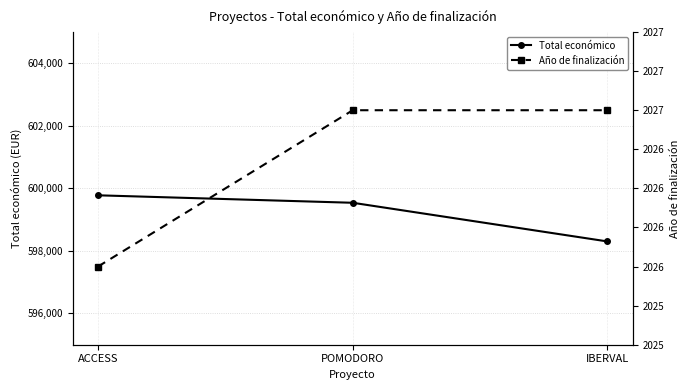

Is the value of Año de finalización at ACCESS greater than the value of Total económico at POMODORO?

No